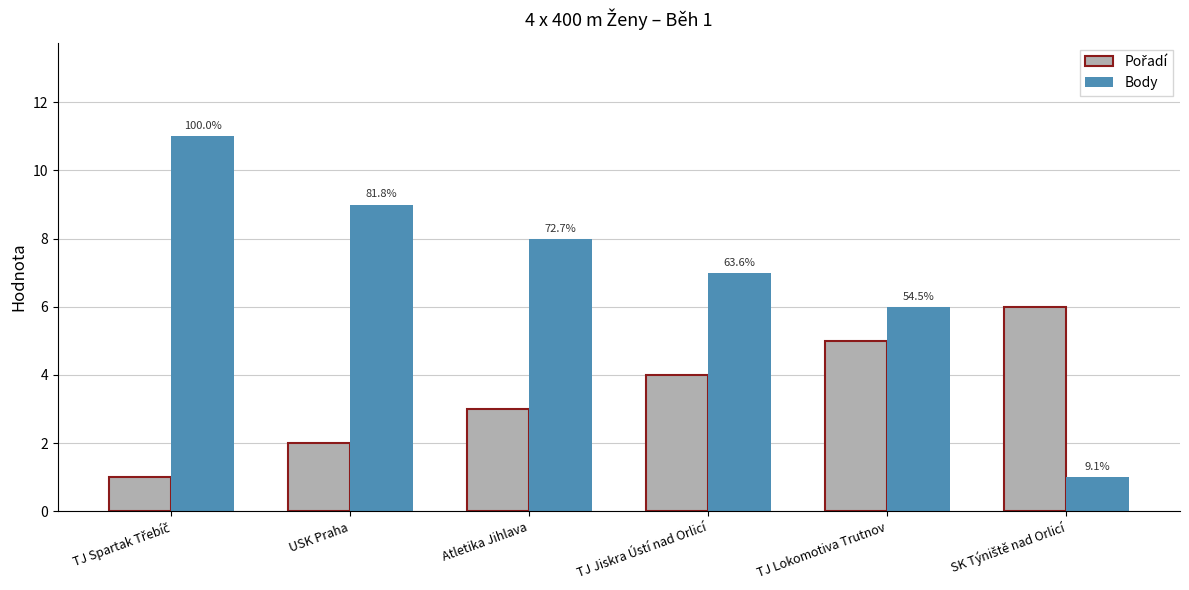

How many bars are there in each group?

2